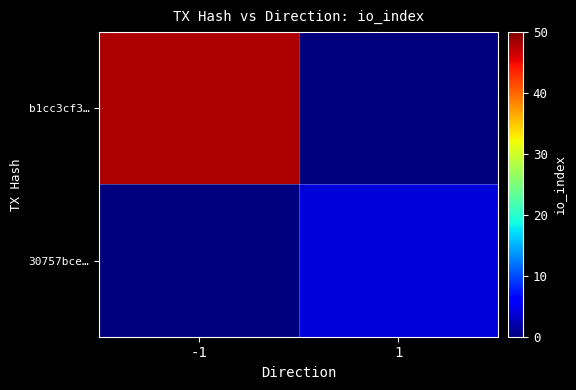

At which category is the sum across all series the highest?

-1